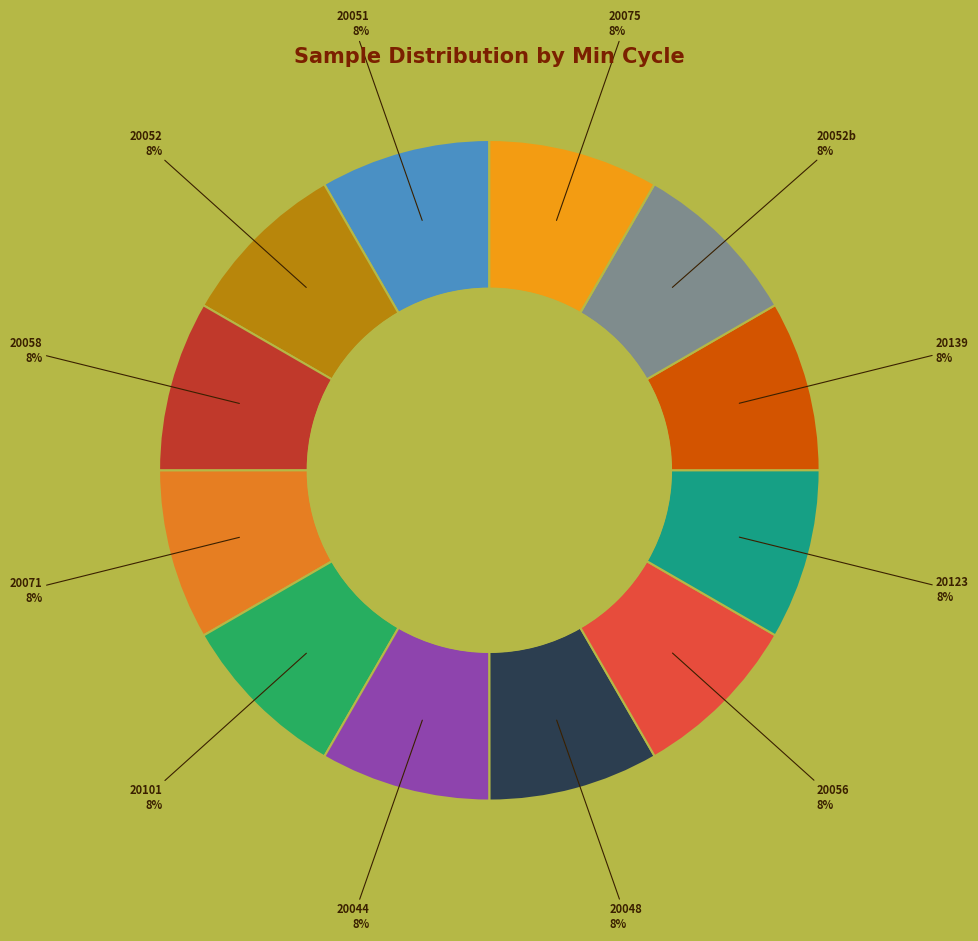

To the nearest percent, what portion does 20052 represent?

8%